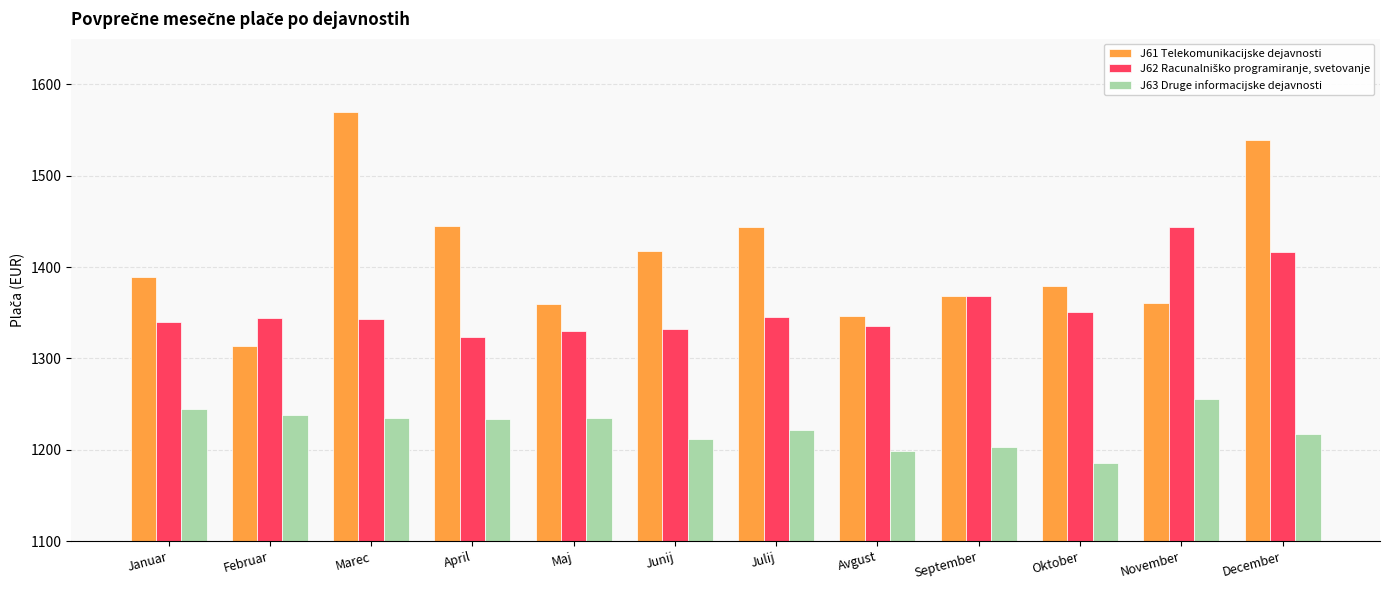

What is the maximum value for J61 Telekomunikacijske dejavnosti?

1570.3